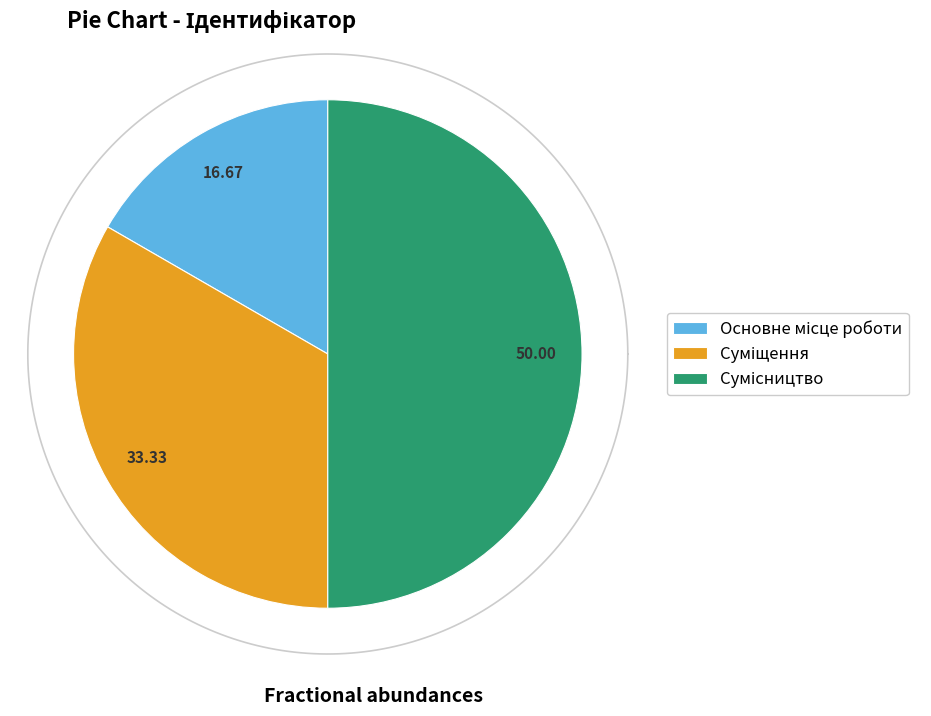

Which category has the smallest portion of the pie?

Основне місце роботи